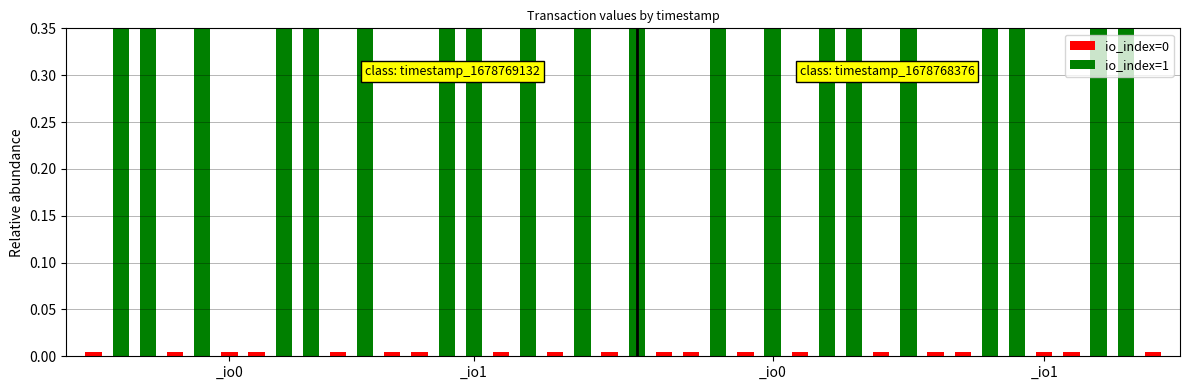

What are all the series names shown in the legend?

io_index=0, io_index=1